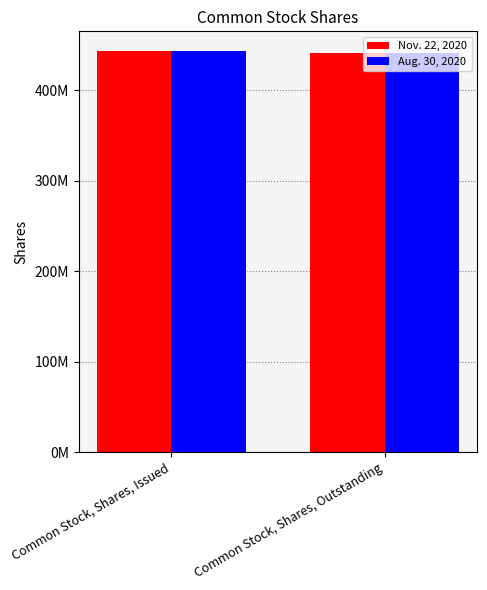

Is it true that Nov. 22, 2020 equals 598727950 at Common Stock, Shares, Outstanding?

False